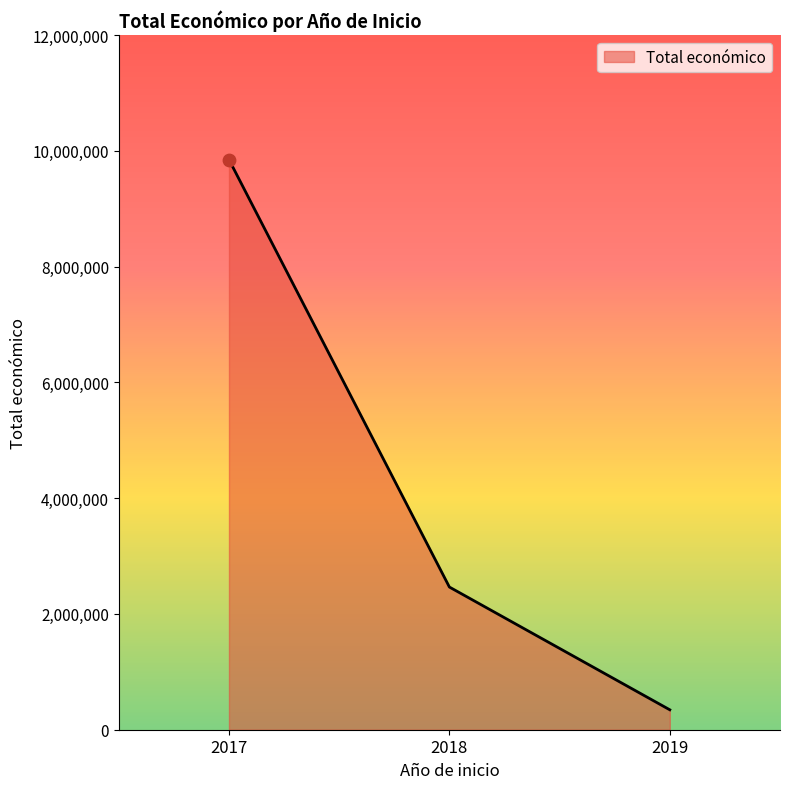

What is the change in value from 2017 to 2018?

-7383360